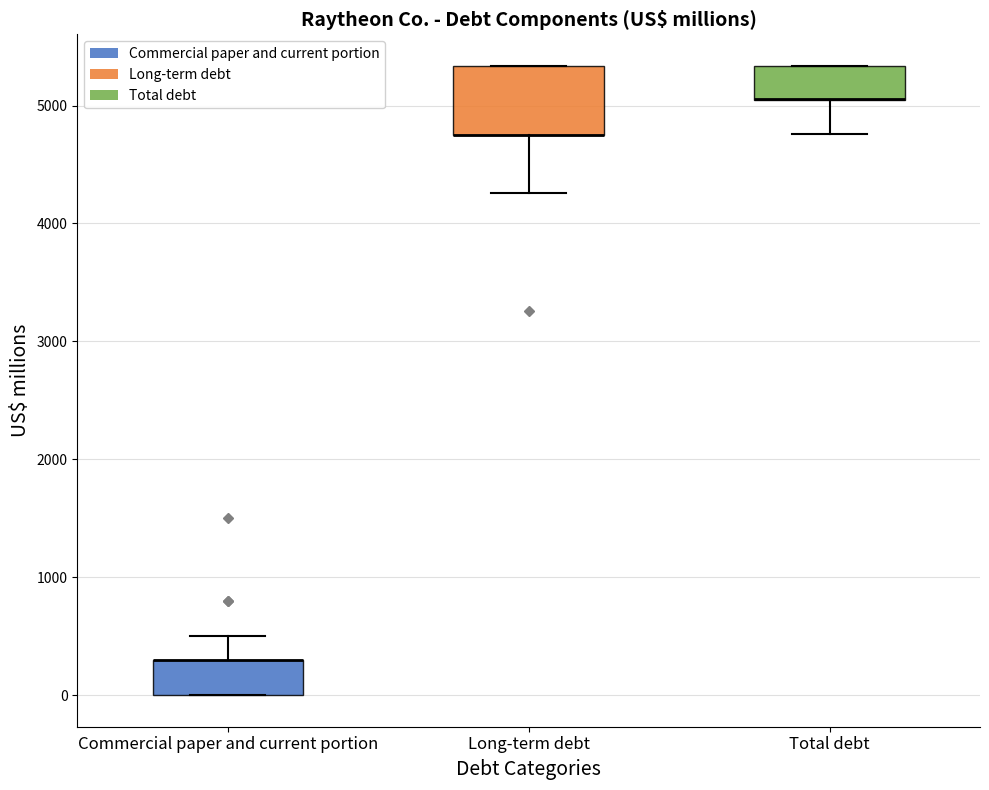

Which box is the tallest, from its lower edge to its upper edge?

Long-term debt